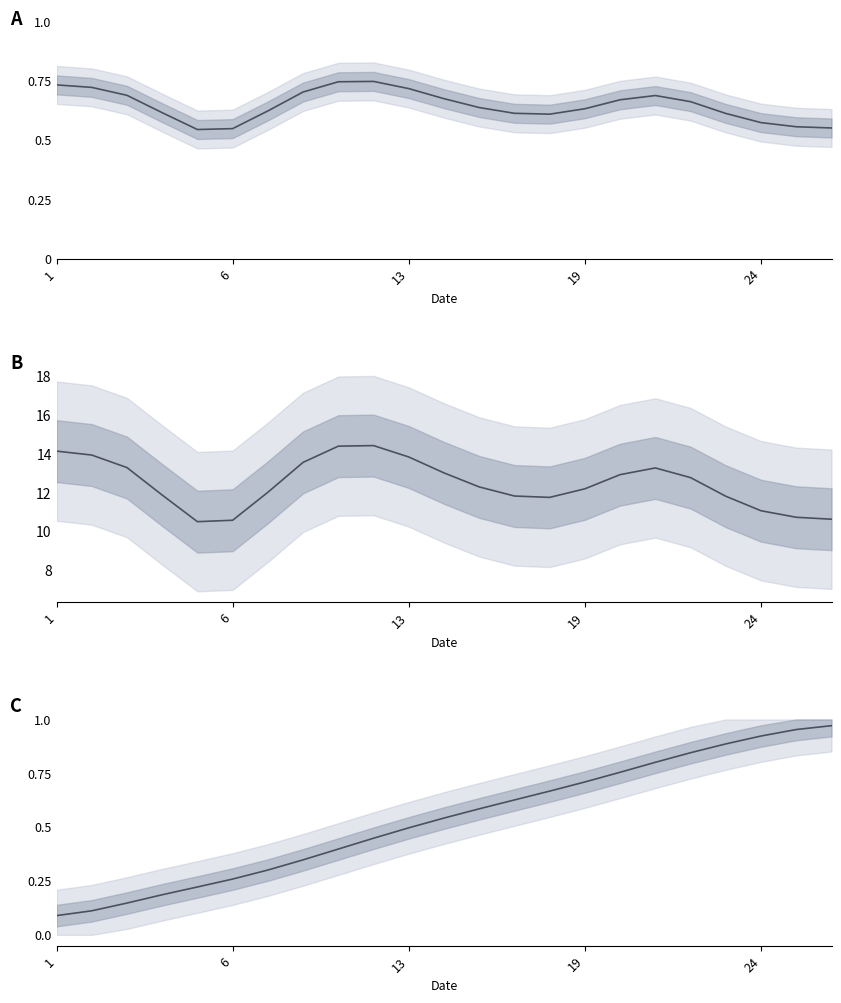

What is the difference between the maximum and minimum values?

0.9